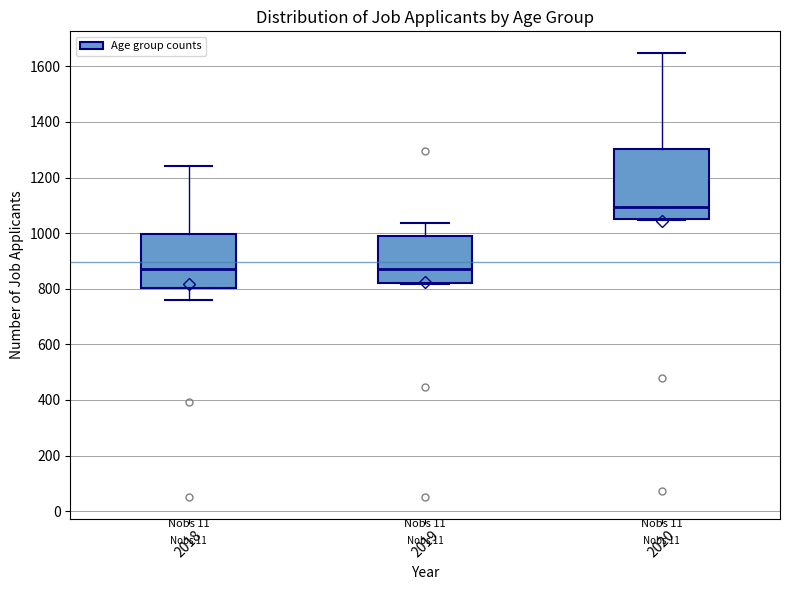

Where does the upper whisker of the box at x = 2020 end on the y-axis? The values are not printed on the chart, so give them approximately, as read against the axis.

1640